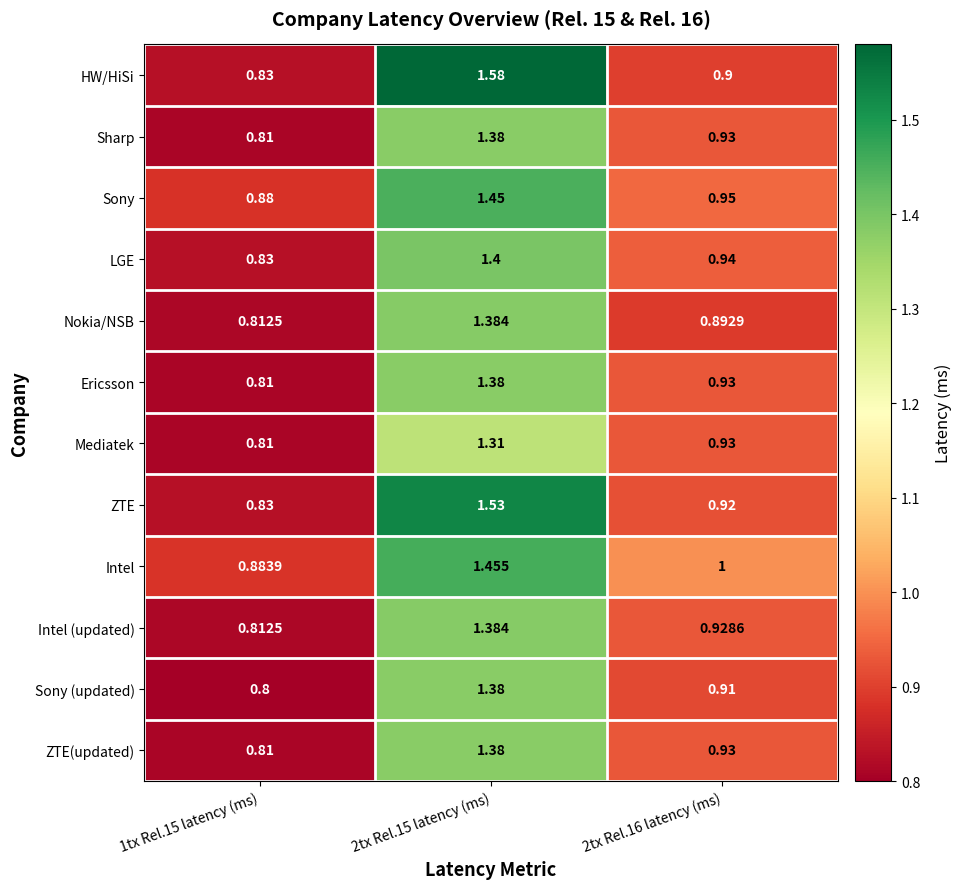

Which series has the largest range (max minus min)?

HW/HiSi